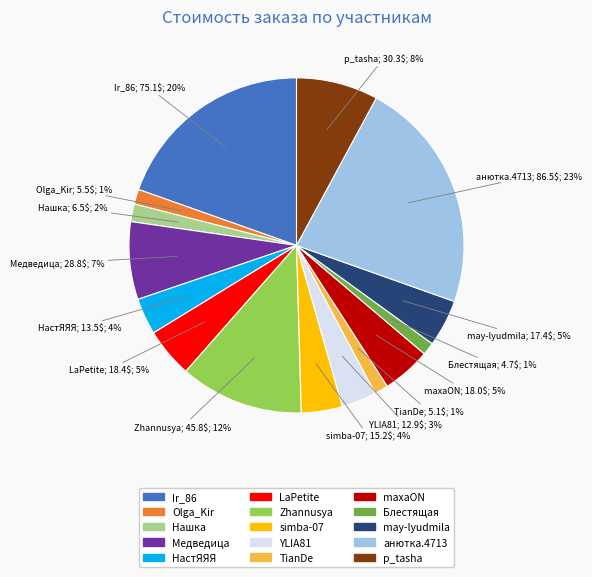

What is the largest slice in the pie chart?

анютка.4713